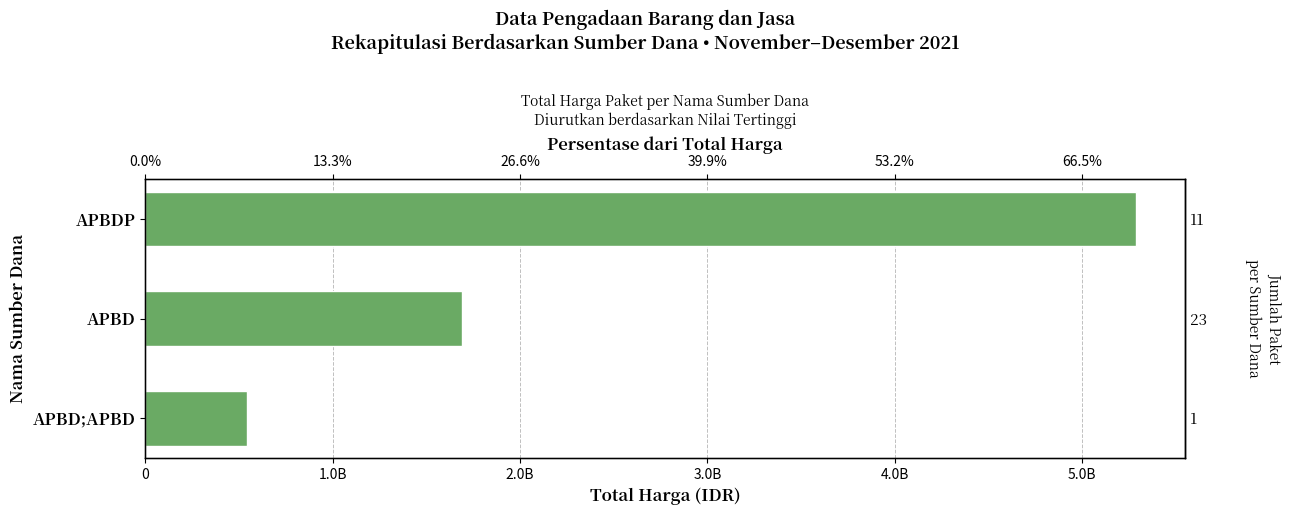

What is the difference between the values at APBDP and APBD;APBD?

4744217740